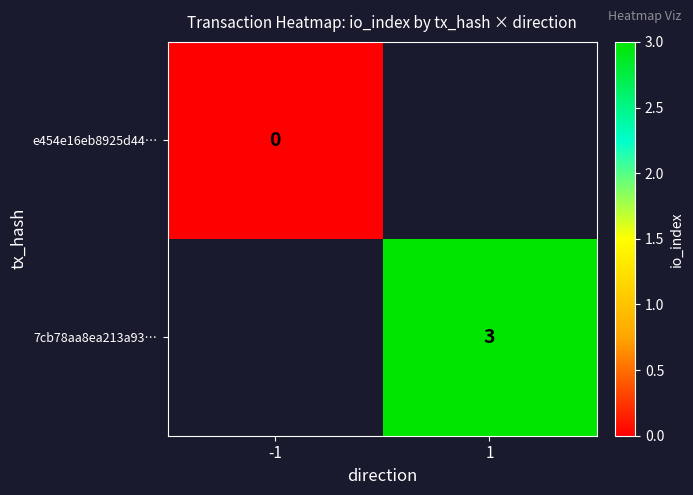

The value of 7cb78aa8ea213a93… at 1 is 3. True or false?

True